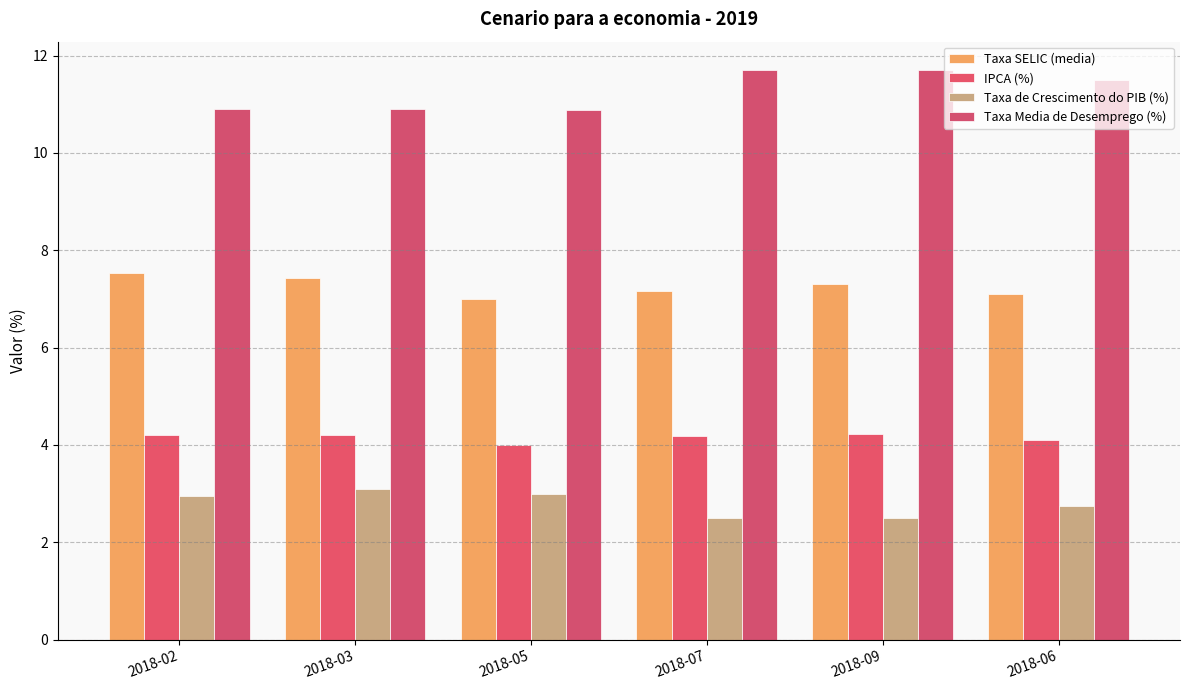

At which label is Taxa SELIC (media) closest to 7?

2018-05